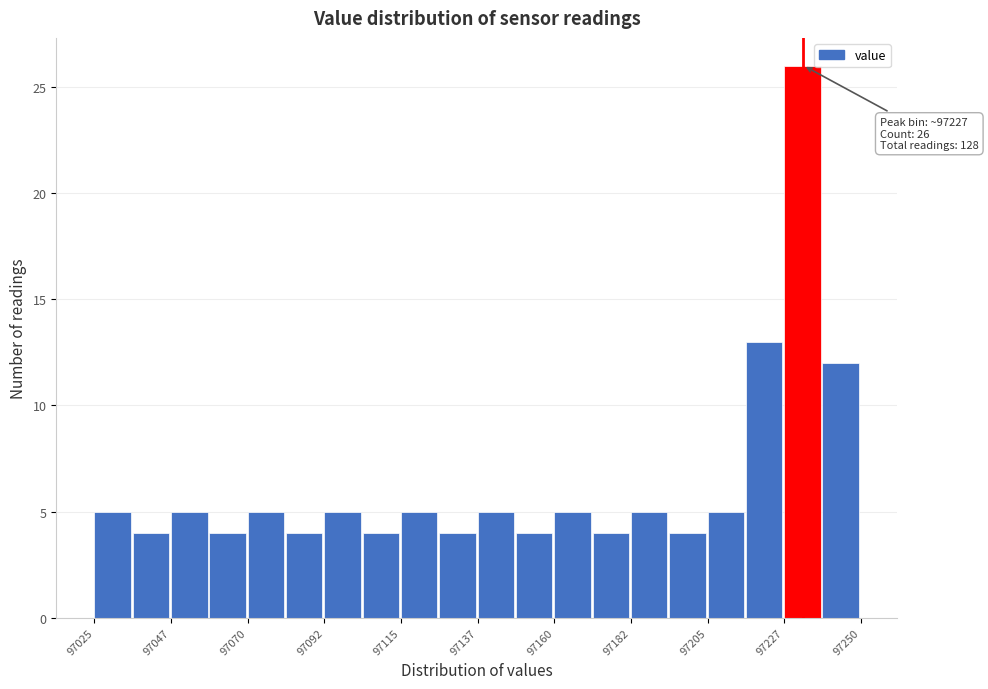

Around what value on the x-axis is the tallest bar? Give the approximate position of its centre, as read against the axis.

97235